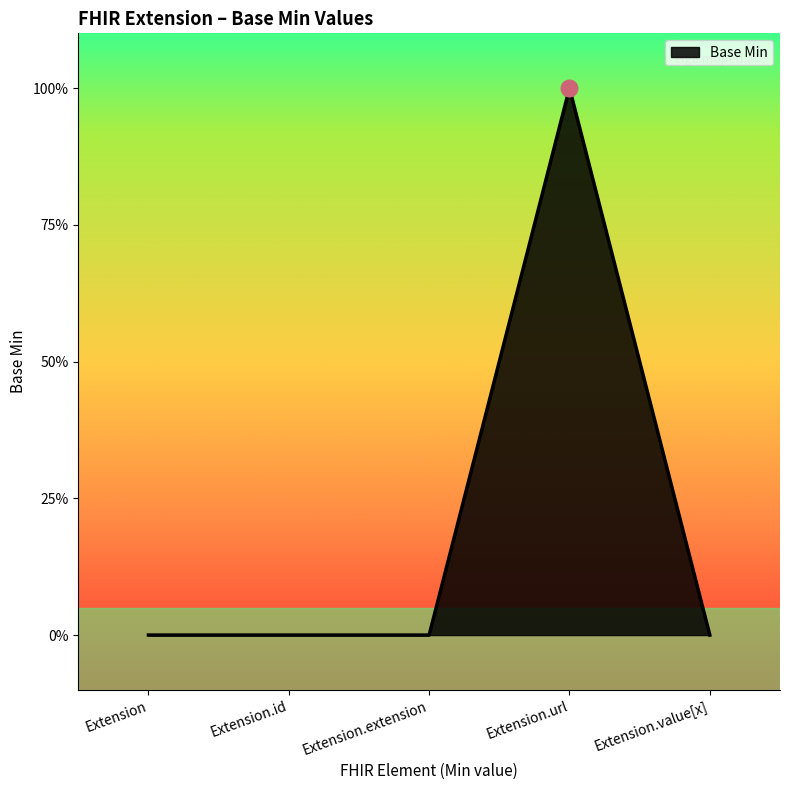

Reading left to right, extract all data points from this chart.

0	0	0	1	0